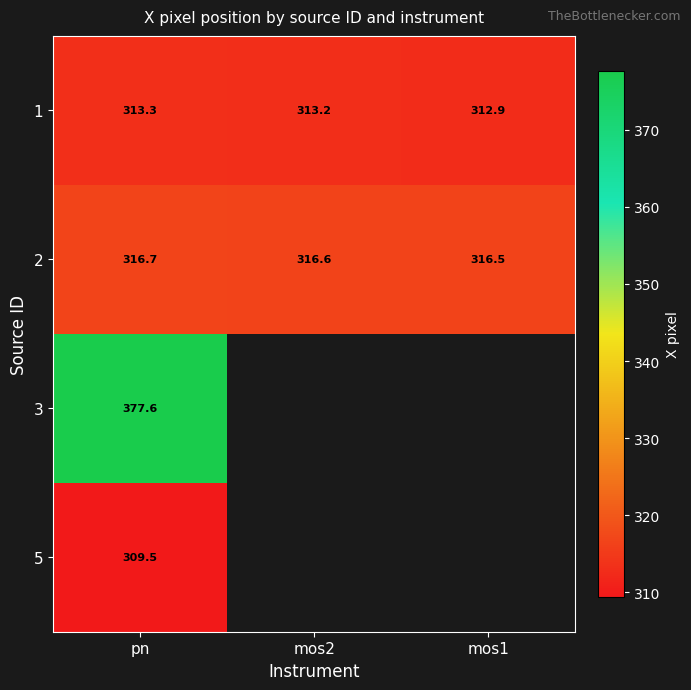

What is the difference between the maximum and minimum values in the 1 series?

0.4